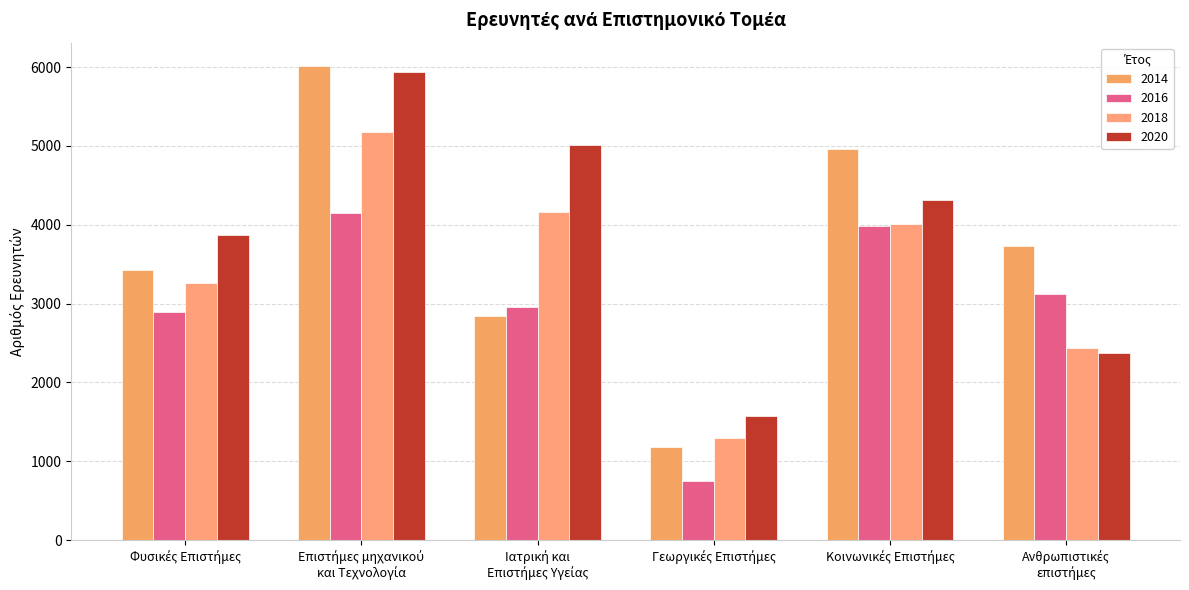

How many groups of bars are there?

6